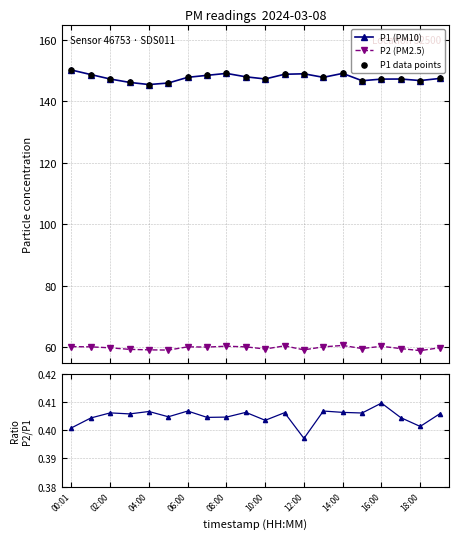

Which series contains the lowest Y value?

P2/P1 ratio